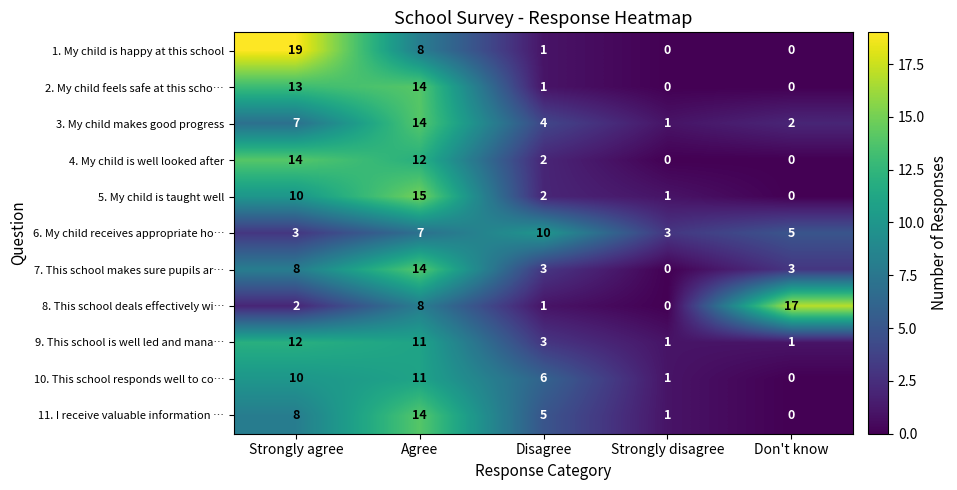

How many series are shown in this chart?

11